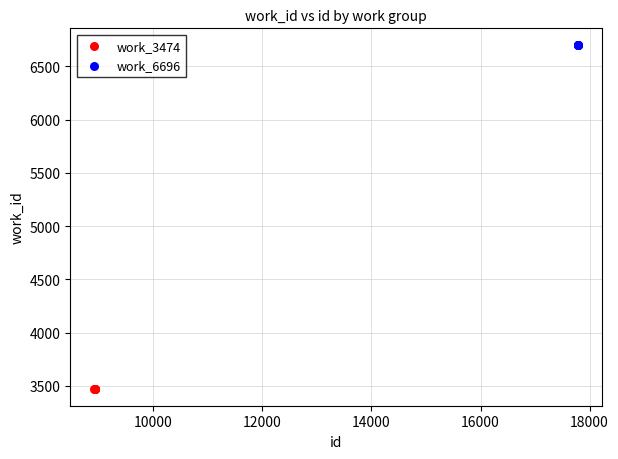

Which series reaches the minimum Y coordinate?

work_3474